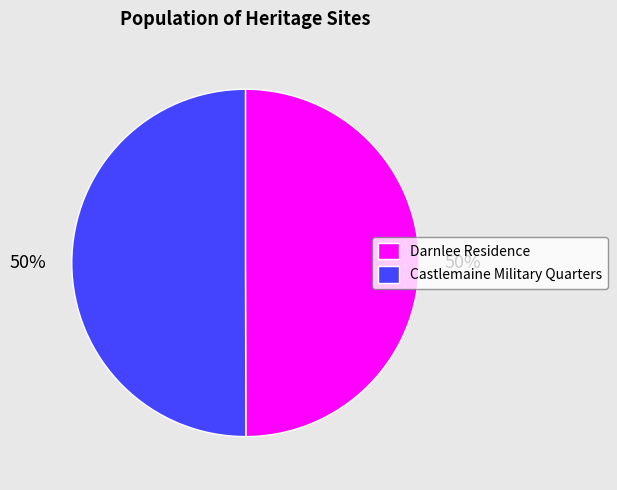

Is it true that Castlemaine Military Quarters is 50% of the pie?

True